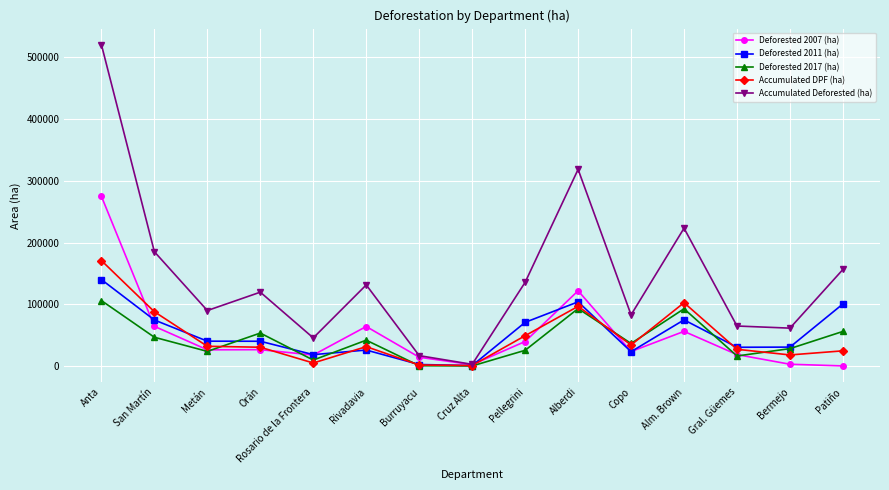

Rank the series by their maximum value, from lowest to highest.

Deforested 2017 (ha), Deforested 2011 (ha), Accumulated DPF (ha), Deforested 2007 (ha), Accumulated Deforested (ha)